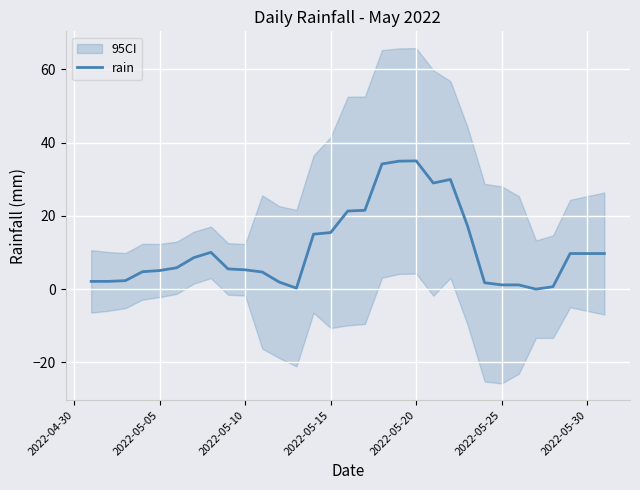

Is it true that rain equals 7.3 at 2022-05-20?

False